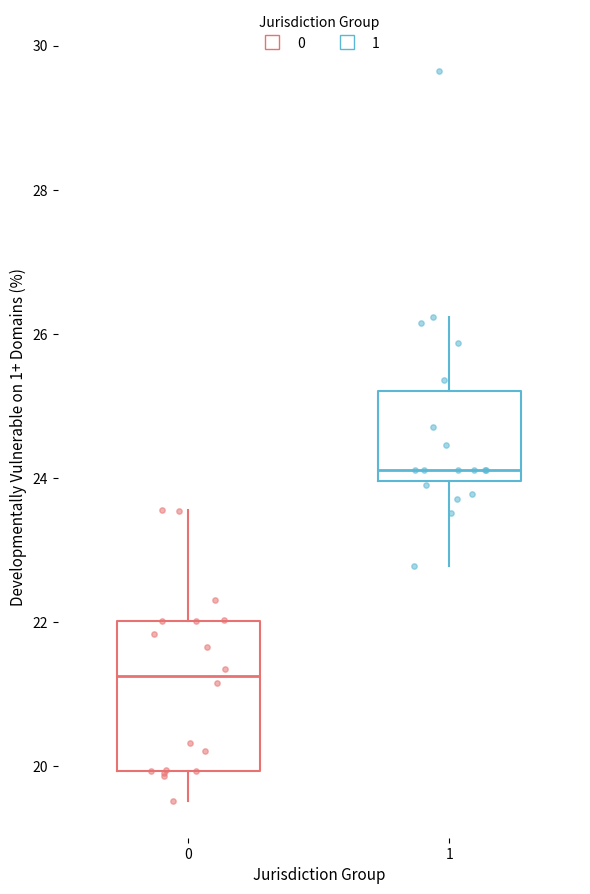

Reading left to right, read every box against the y-axis: the position of its median line, the range the box covers, and the ends of its whiskers. The values are not printed on the chart, so give them approximately, as read against the axis.

0: median 21.2, box 20.0 to 22.0, whiskers 19.6 to 23.6
1: median 24.2, box 24.0 to 25.2, whiskers 22.8 to 26.2